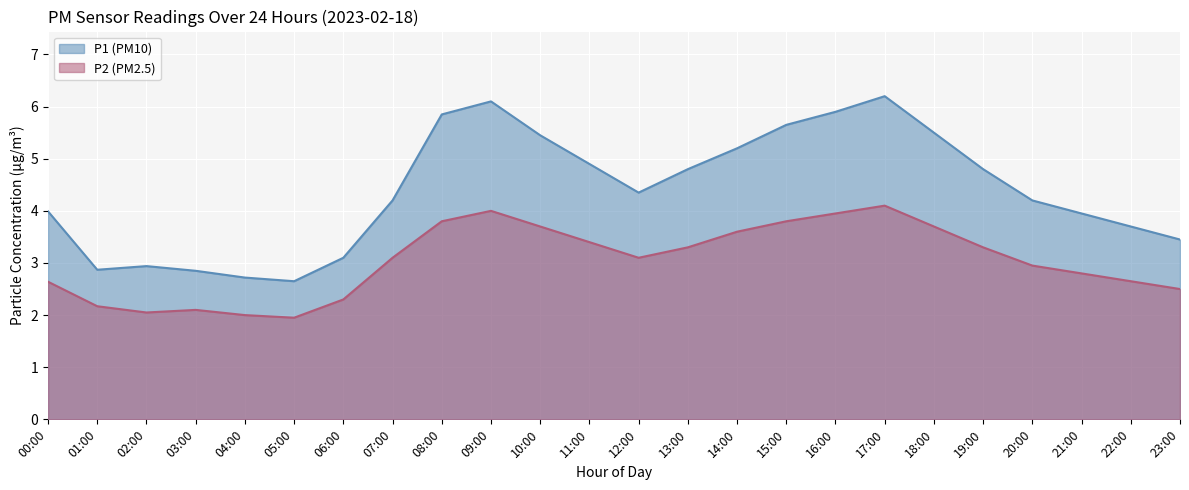

What is the sum of the P1 values at 07:00 and 12:00?

8.6